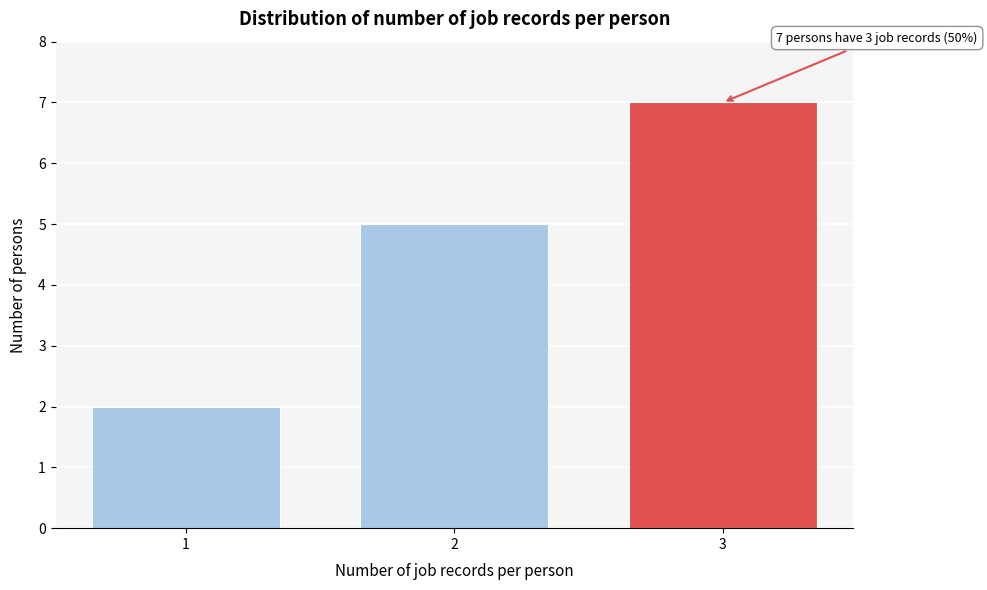

Reading left to right, transcribe all the data shown in this chart.

2	5	7